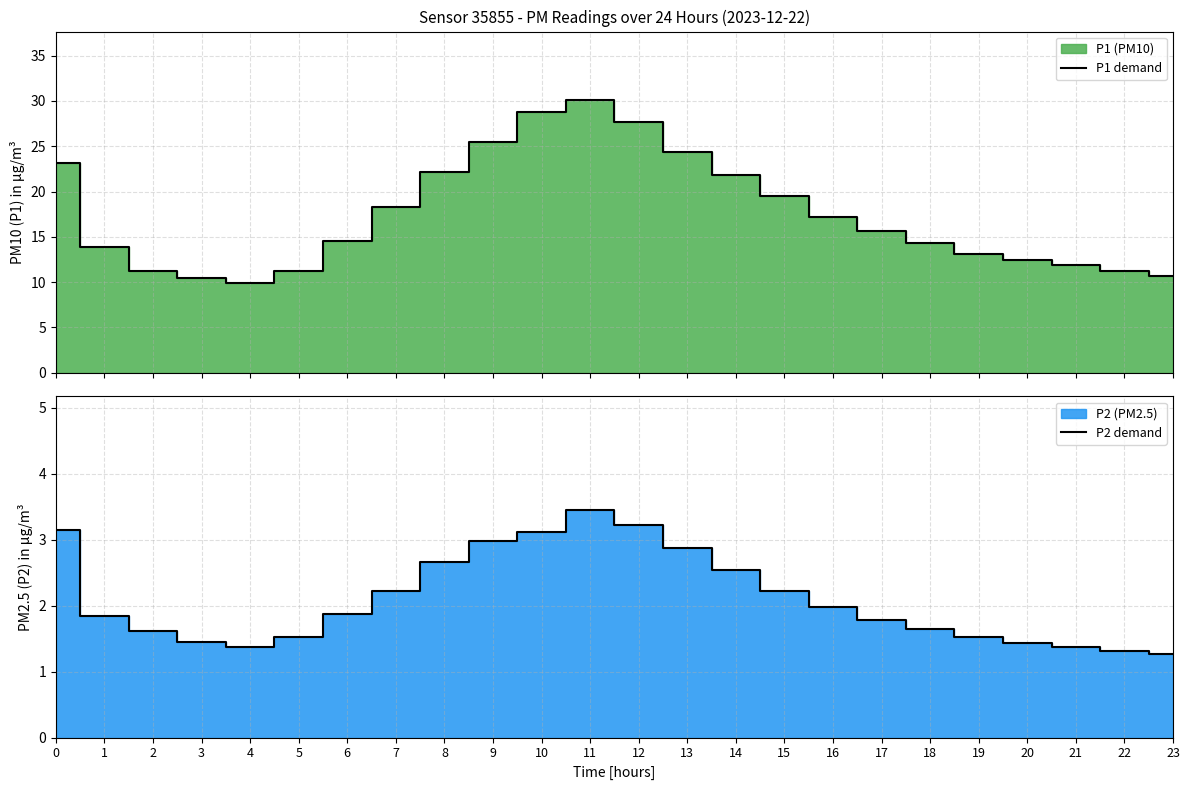

How many data points in P1 demand are above 15?

12